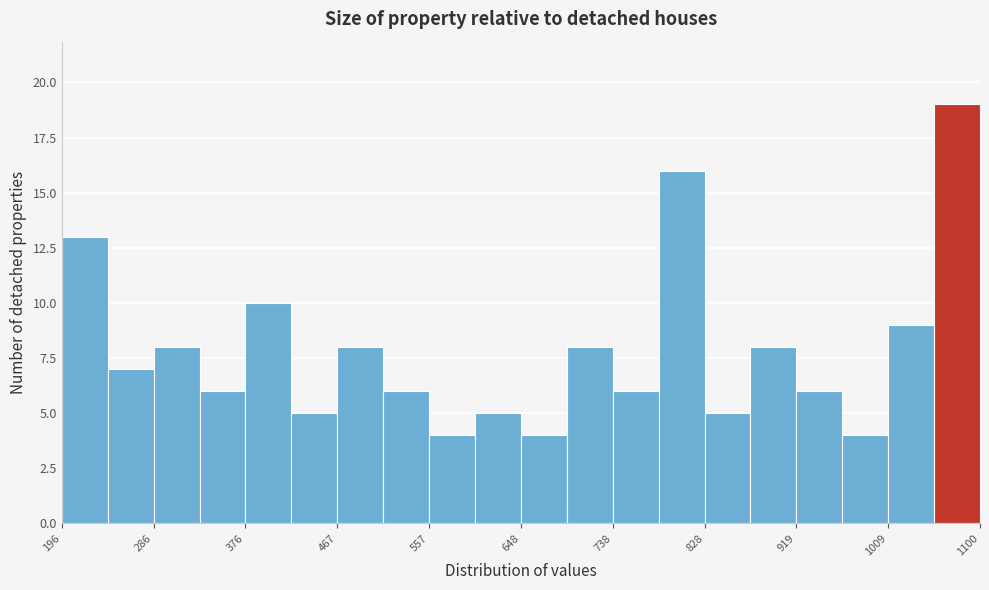

Reading left to right, list every bar in this chart as the range it spans on the x-axis followed by its height. Neither the bar edges nor the heights are printed on the chart, so give them approximately, as read against the axes.

200 to 240: 13
240 to 290: 7
290 to 330: 8
330 to 380: 6
380 to 420: 10
420 to 470: 5
470 to 510: 8
510 to 560: 6
560 to 600: 4
600 to 650: 5
650 to 690: 4
690 to 740: 8
740 to 780: 6
780 to 830: 16
830 to 870: 5
870 to 920: 8
920 to 960: 6
960 to 1010: 4
1010 to 1050: 9
1050 to 1100: 19